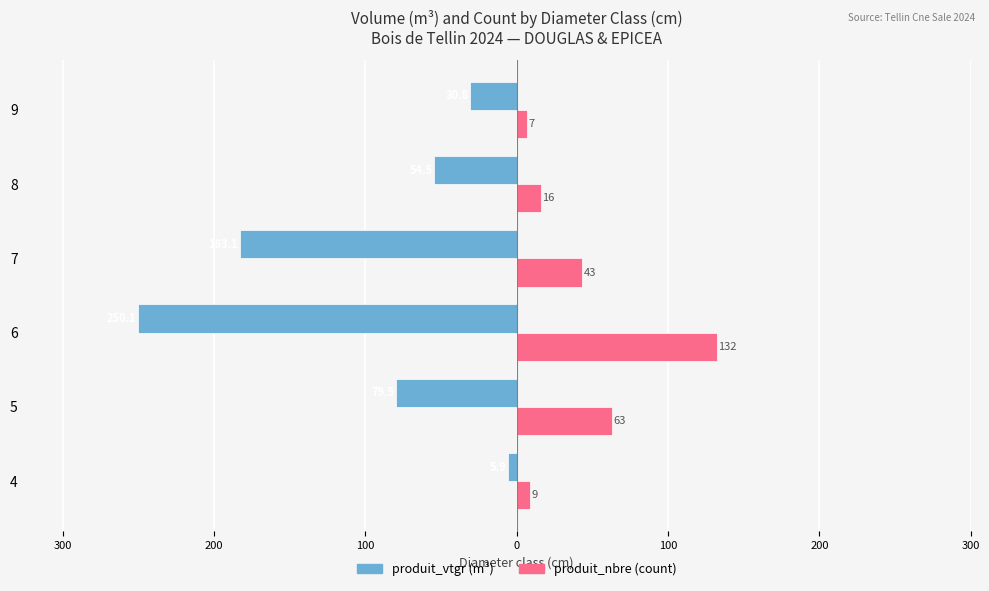

What are all the series names shown in the legend?

produit_vtgr (m³), produit_nbre (count)